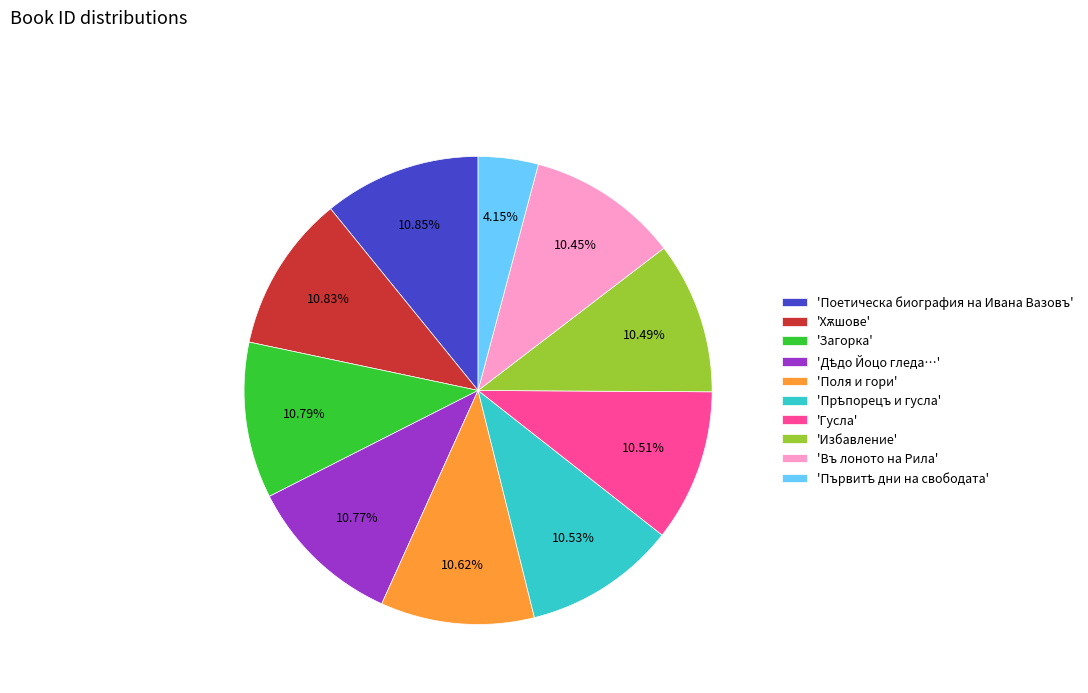

Does 'Въ лоното на Рила' account for over 50% of the chart?

No